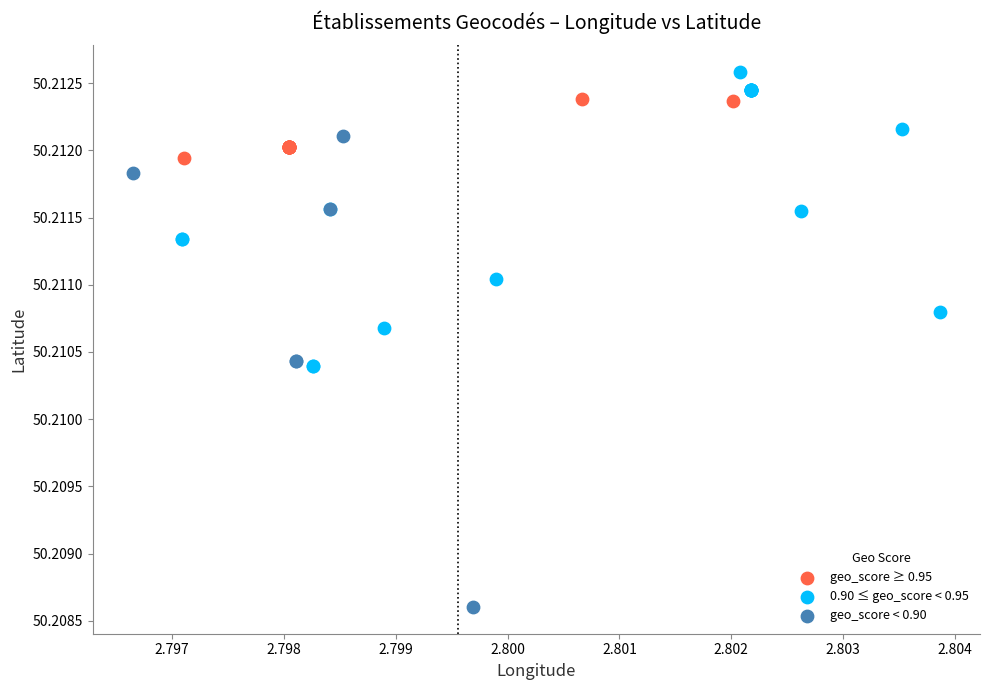

Which series contains the lowest Y value?

geo_score < 0.90